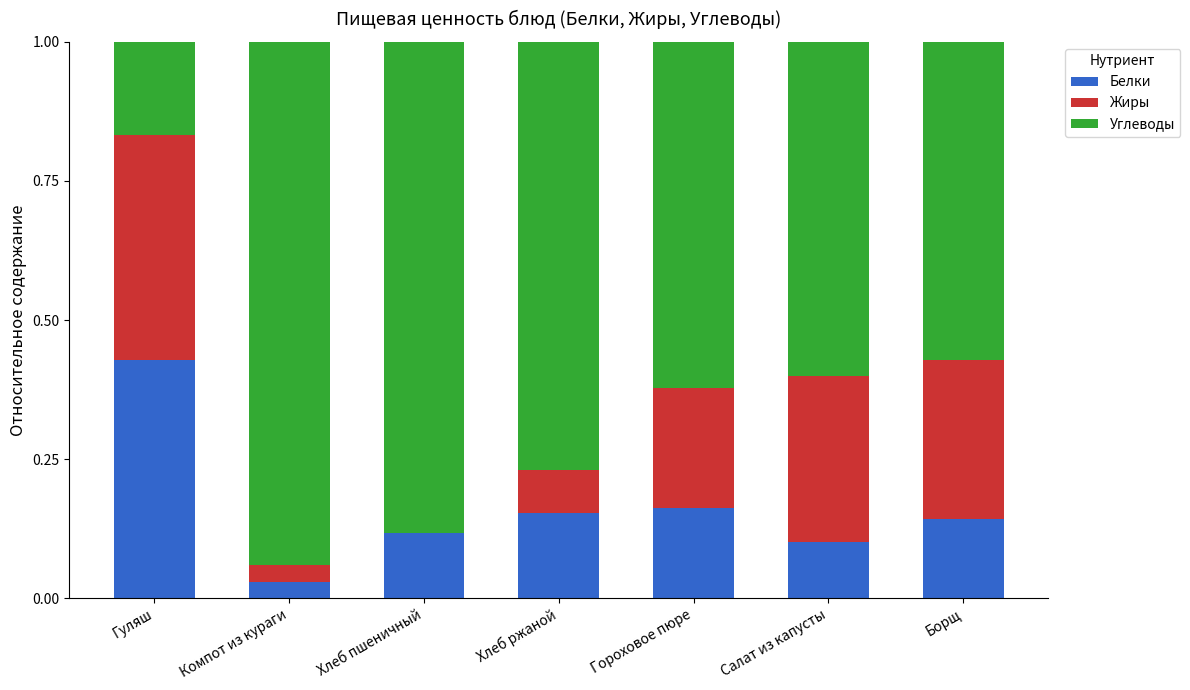

What is the total value across all series at Гороховое пюре?

1.0